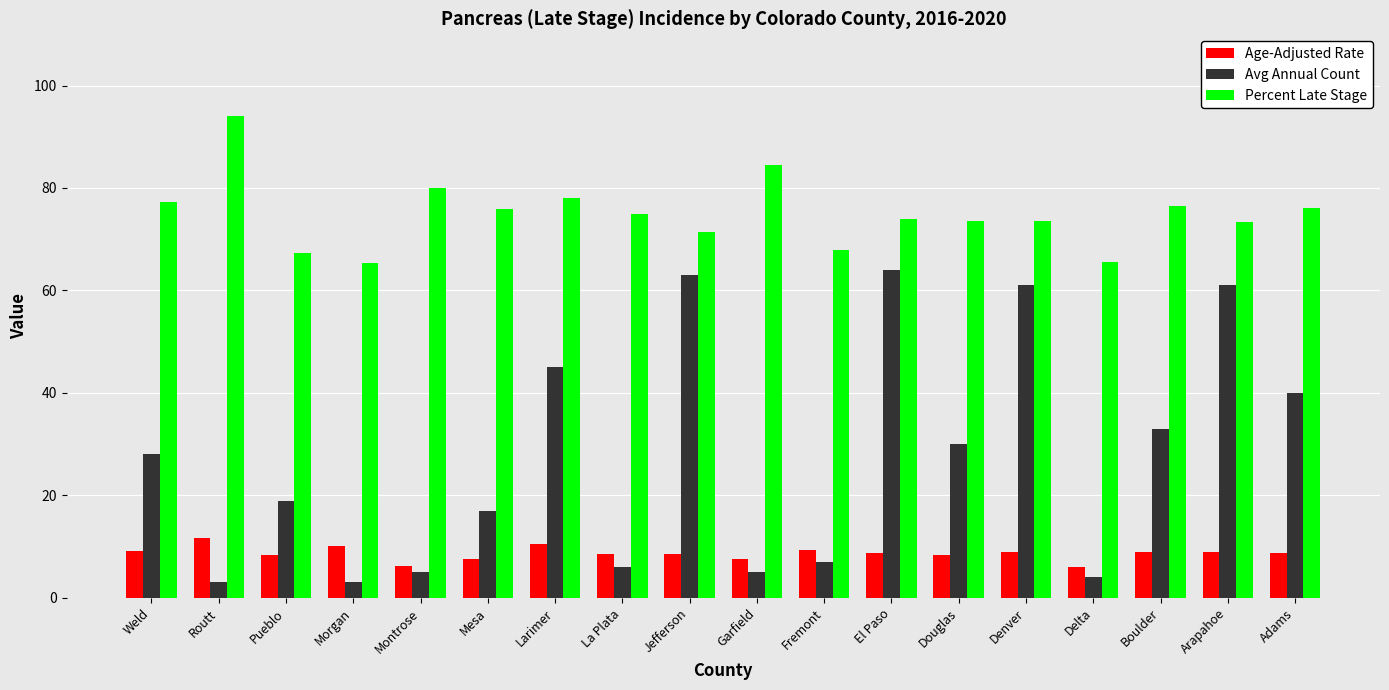

At which category is the sum across all series the highest?

El Paso